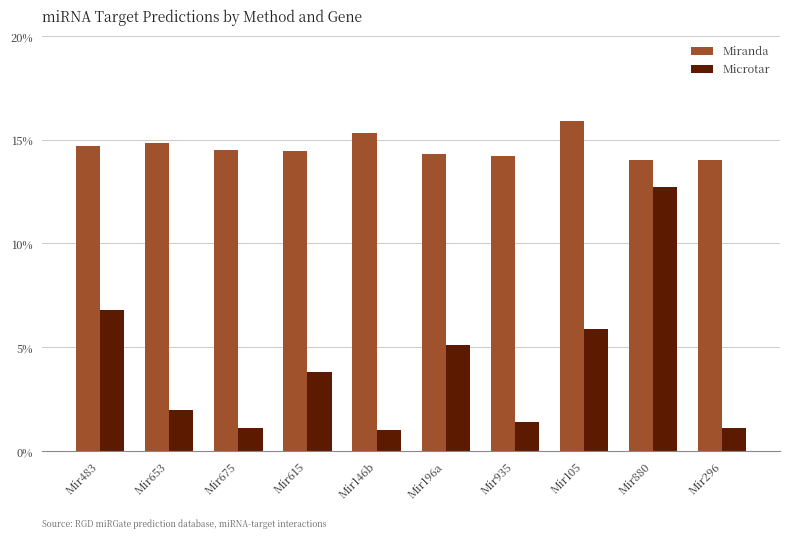

What is the greatest value displayed?

15.9